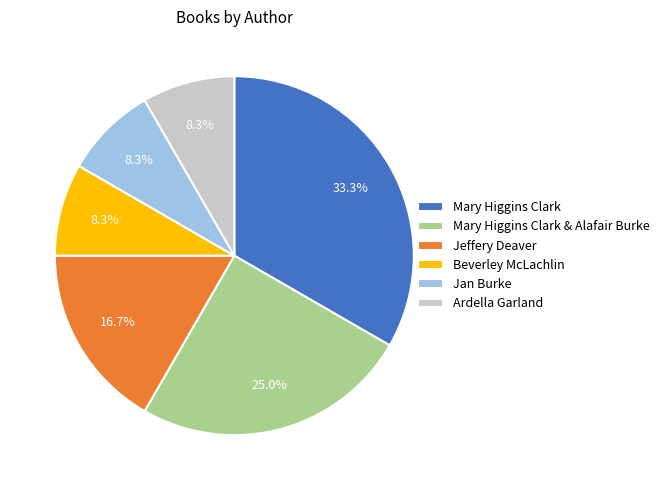

What percentage is the Ardella Garland slice, to the nearest percent?

8%